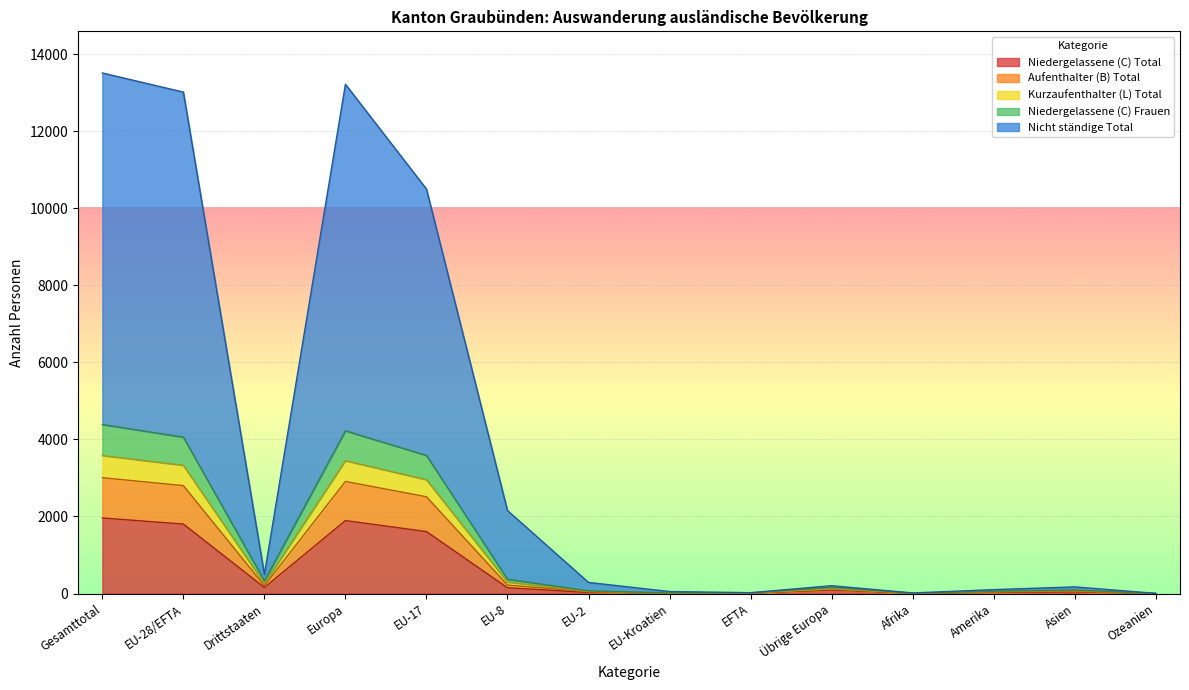

True or false: Niedergelassene (C) Total and Kurzaufenthalter (L) Total intersect in this chart.

False